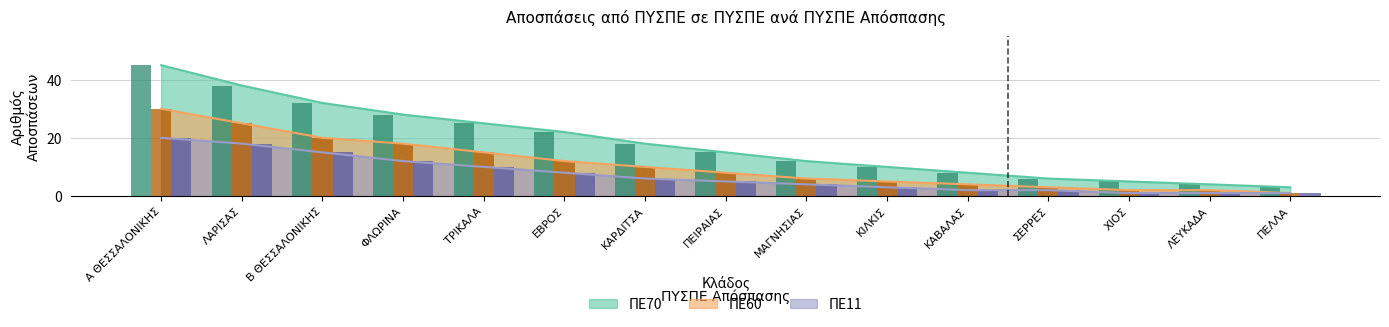

What is the minimum value for ΠΕ60?

1